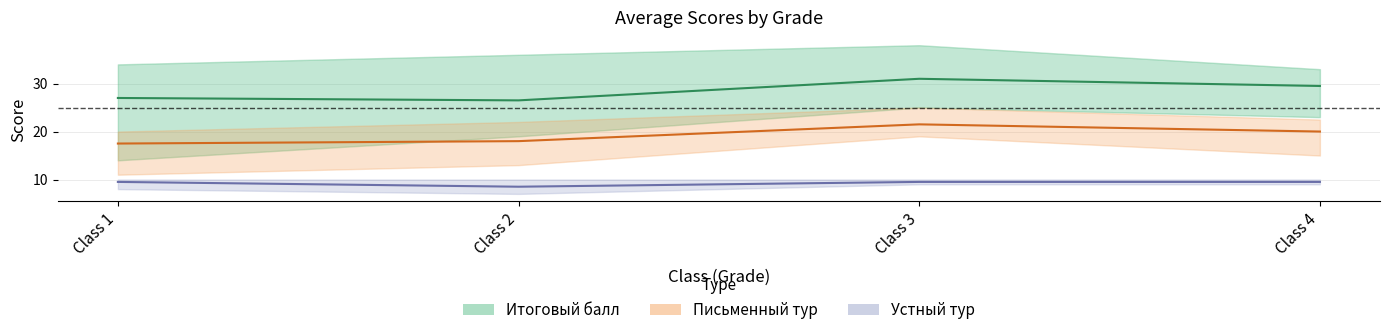

True or false: Итоговый балл and Письменный тур intersect in this chart.

False